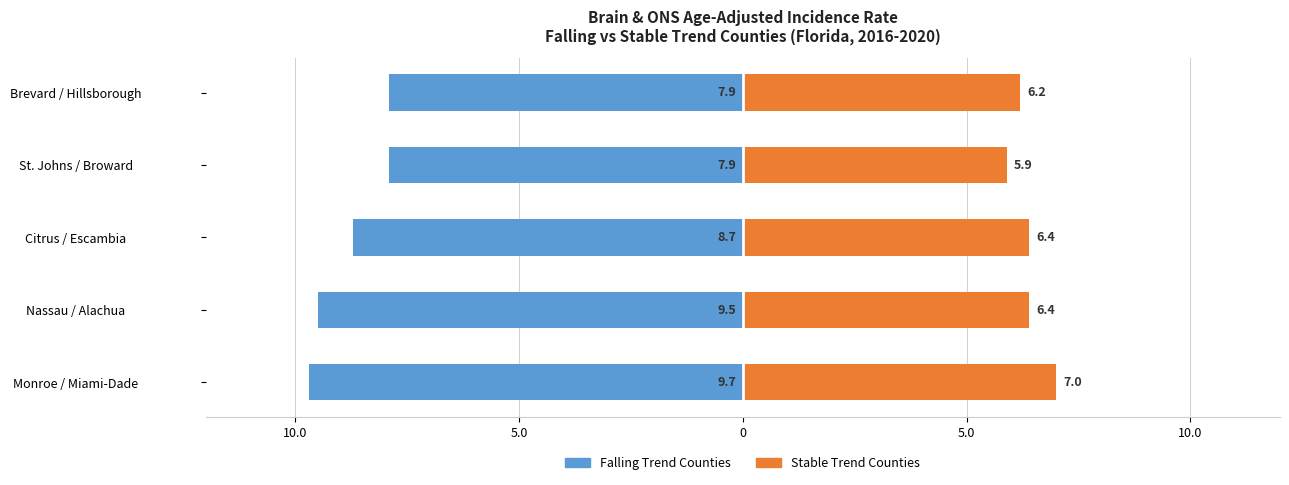

Is it true that Stable Trend Counties equals 5.9 at St. Johns / Broward?

True